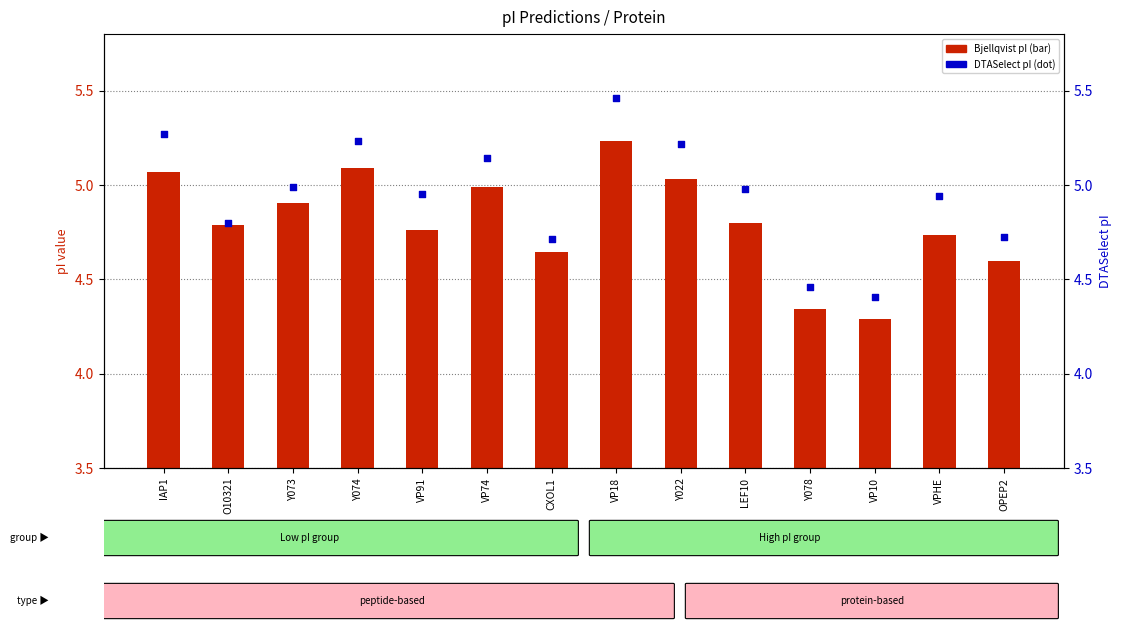

At how many categories does at least one series exceed 4?

14